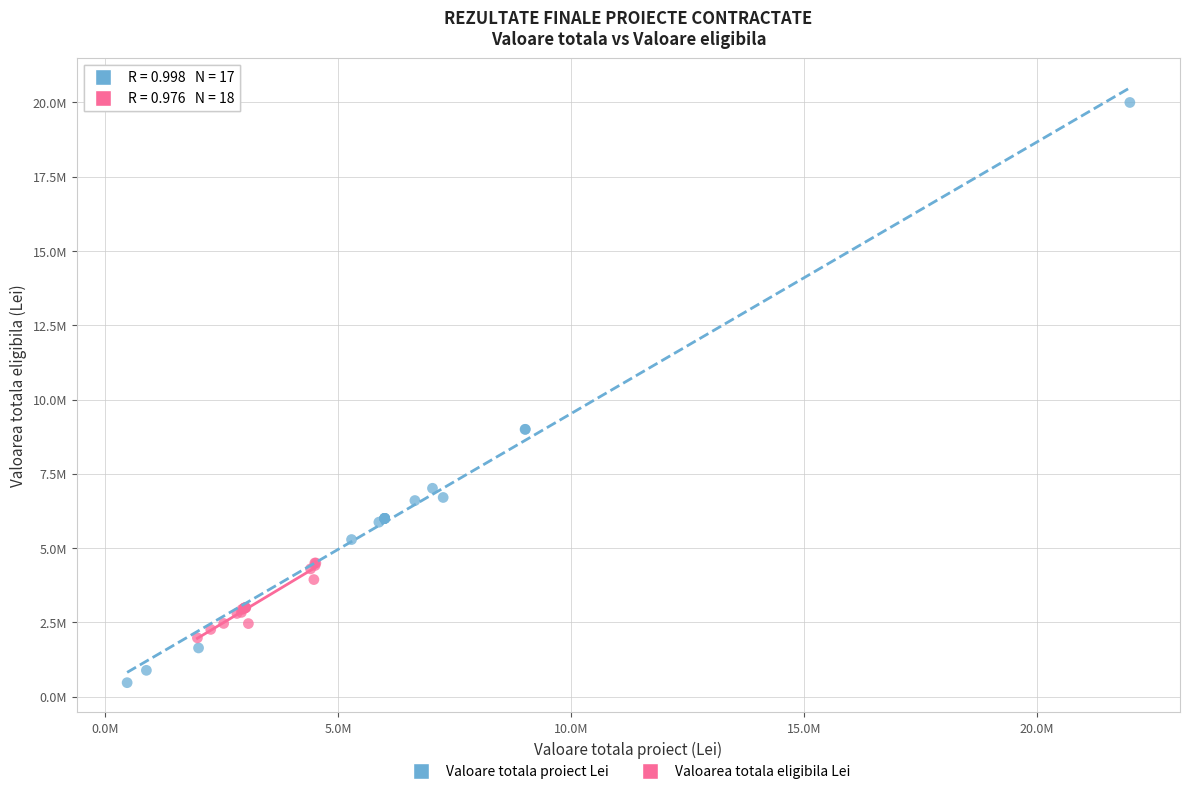

Which series reaches the maximum Y coordinate?

Valoare totala proiect Lei